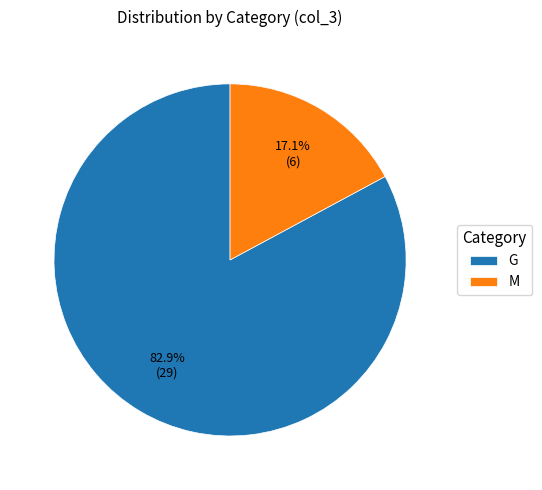

Between G and M, which is larger?

G